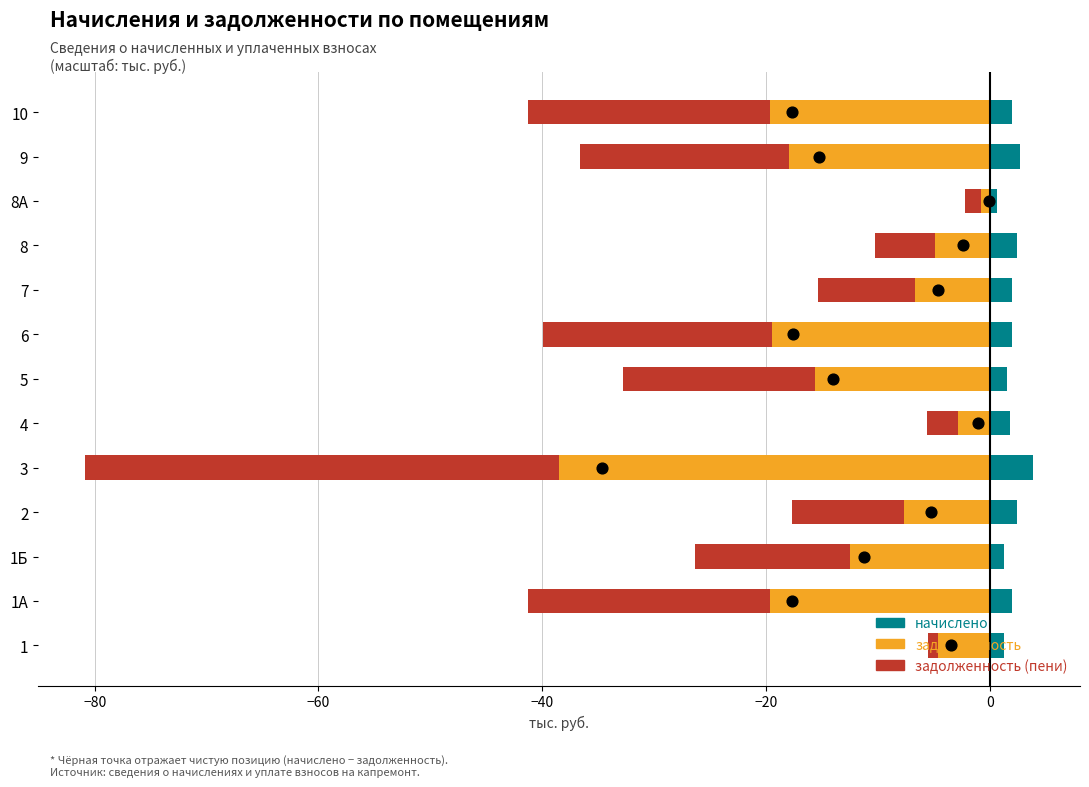

Which series has the largest Y range (max minus min)?

задолженность (пени)